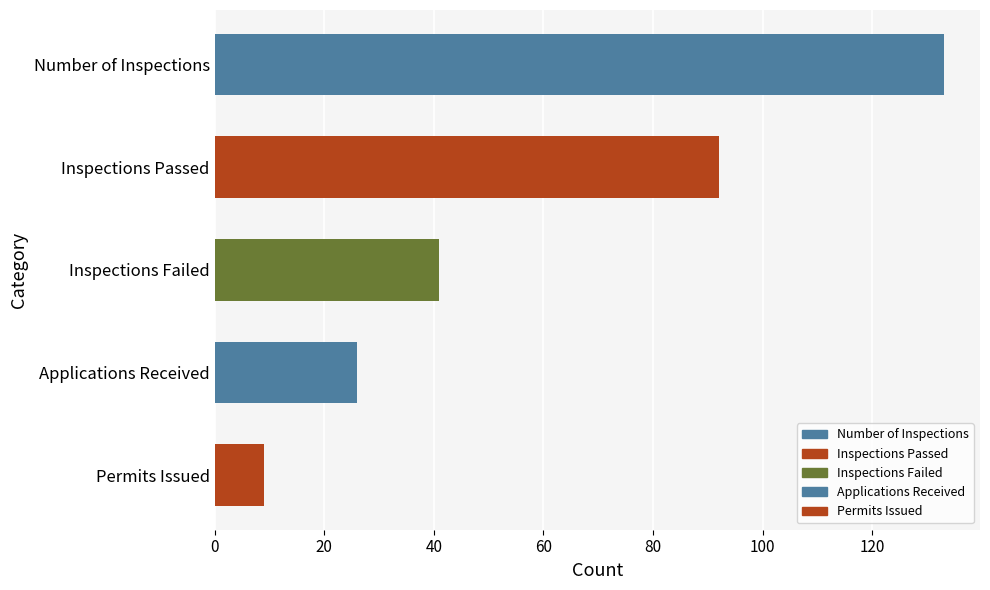

Read the value at Applications Received, to the nearest 5.

25